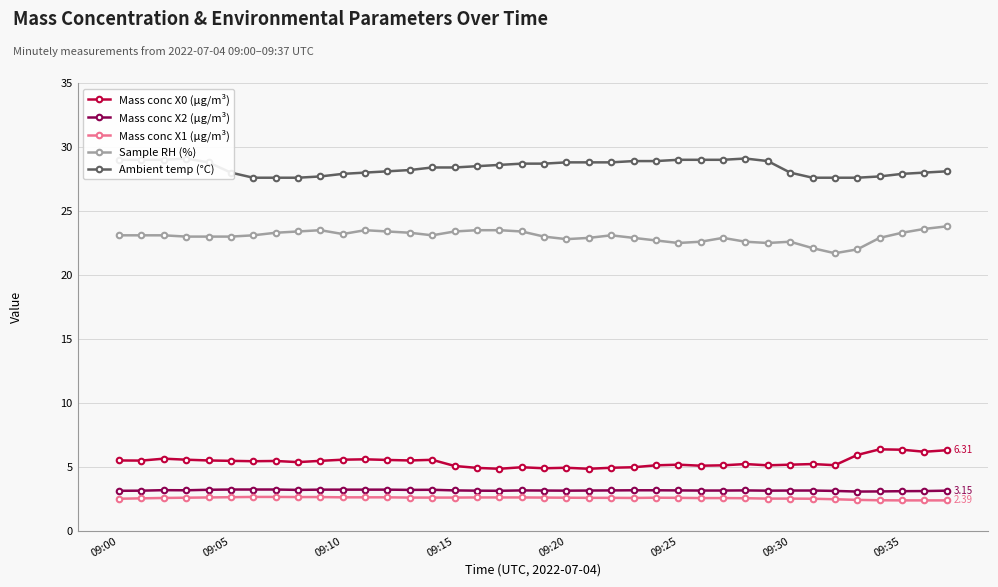

At how many categories does at least one series exceed 27?

38